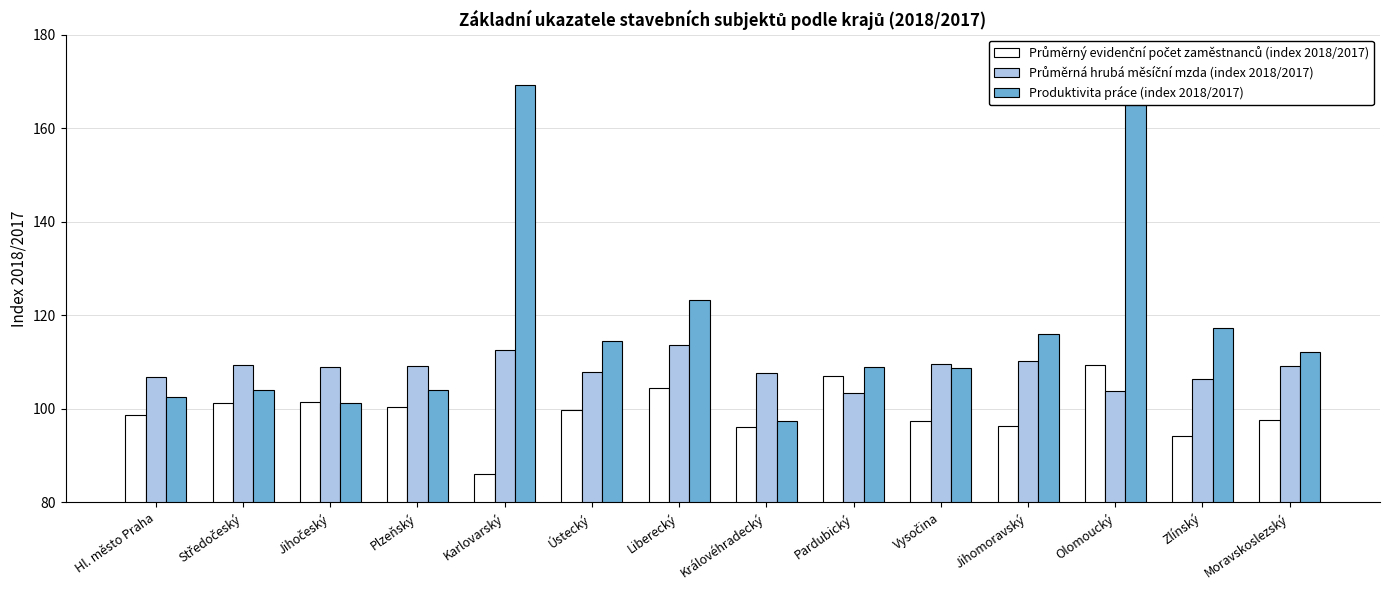

What is the label of the 2nd bar from the left?

Středočeský